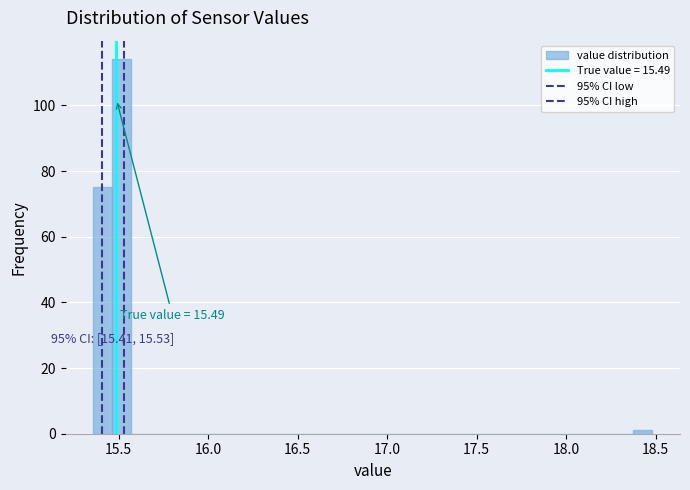

Around what value on the x-axis is the tallest bar? Give the approximate position of its centre, as read against the axis.

15.50